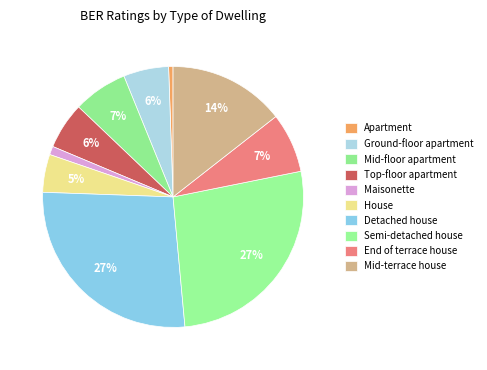

Between Mid-terrace house and Mid-floor apartment, which is larger?

Mid-terrace house